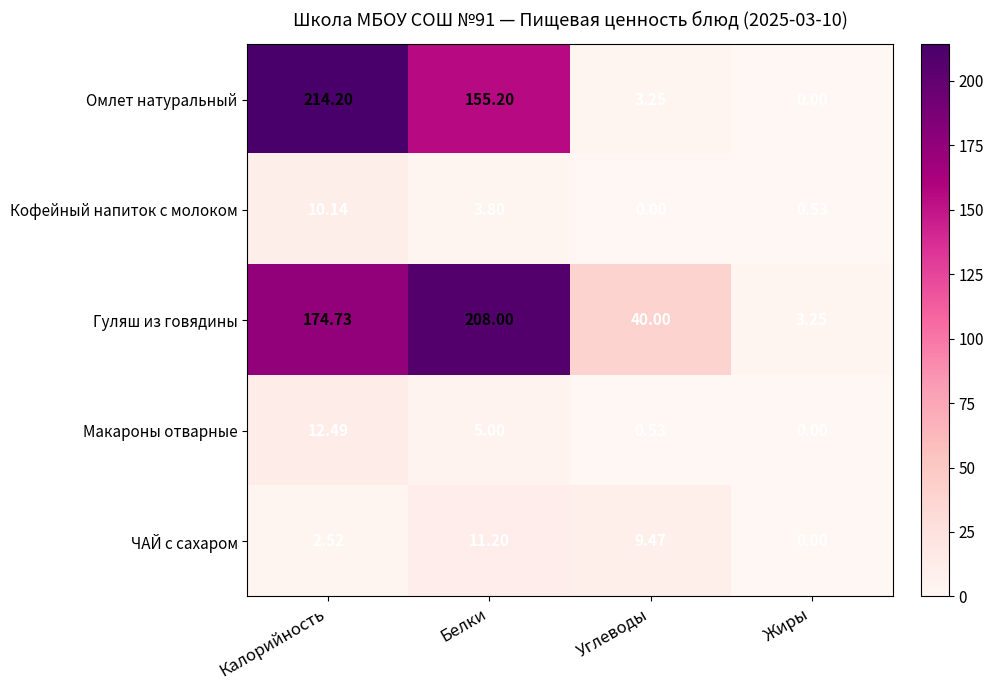

Where does the Гуляш из говядины series first go above 174?

Калорийность